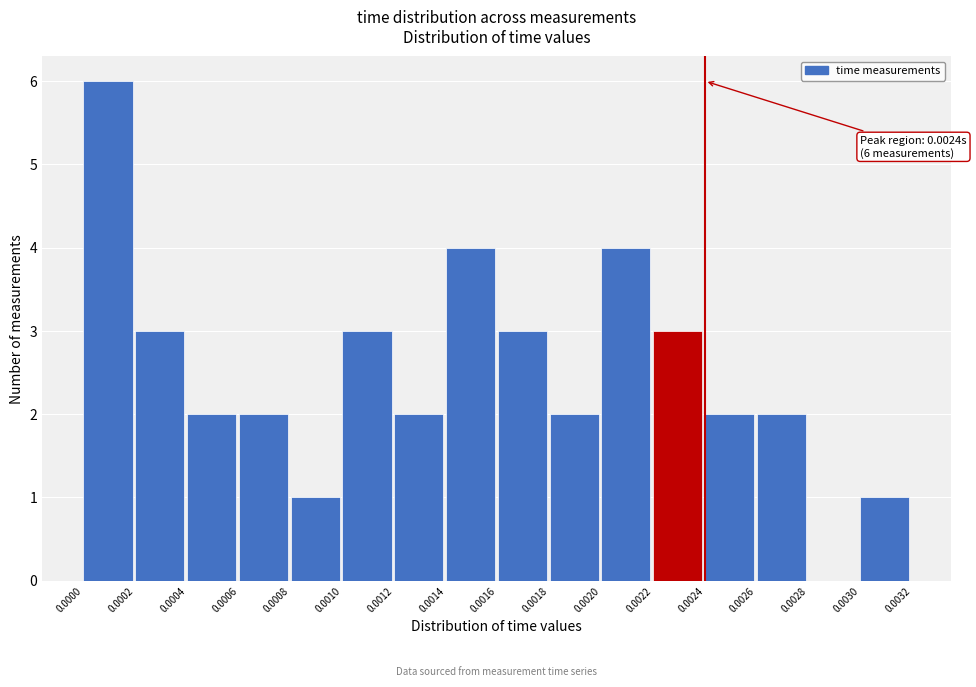

Over which range of the x-axis is the bar tallest?

0.0000 to 0.0002